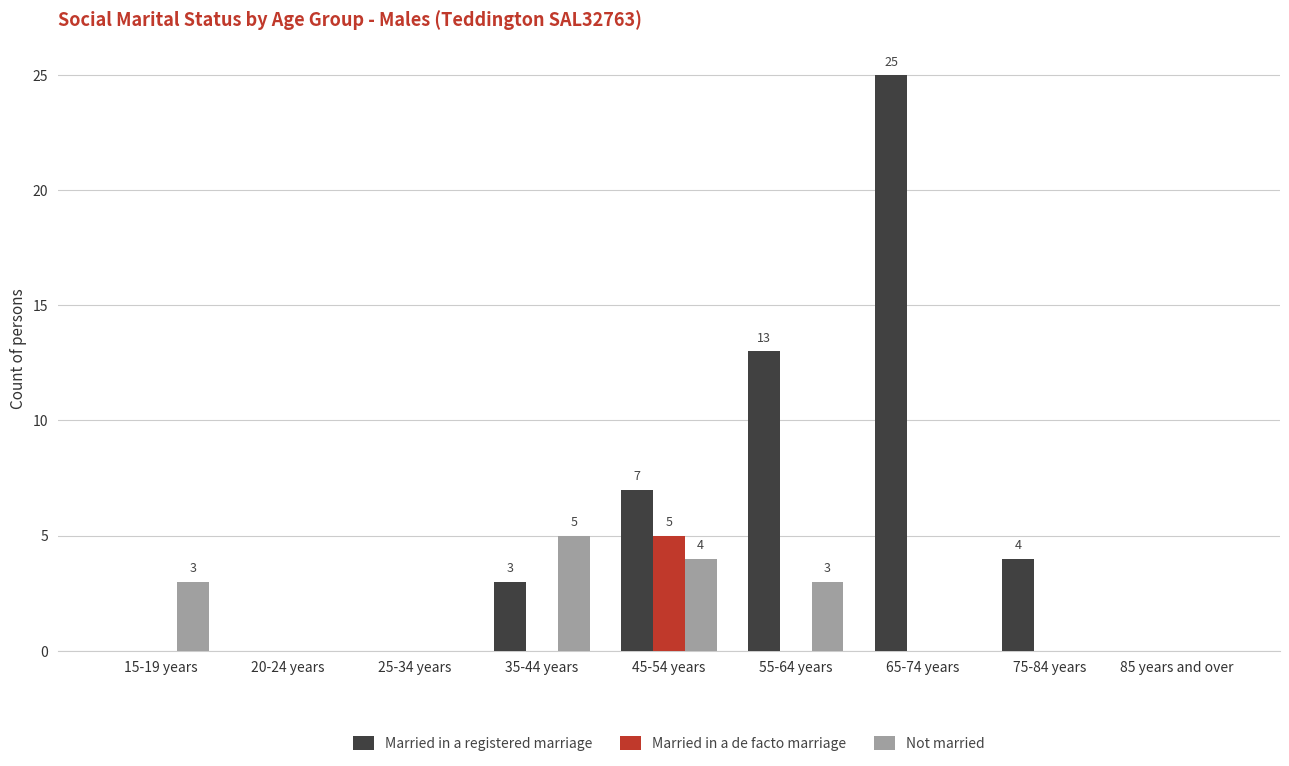

Is it true that Married in a registered marriage equals 11 at 45-54 years?

False